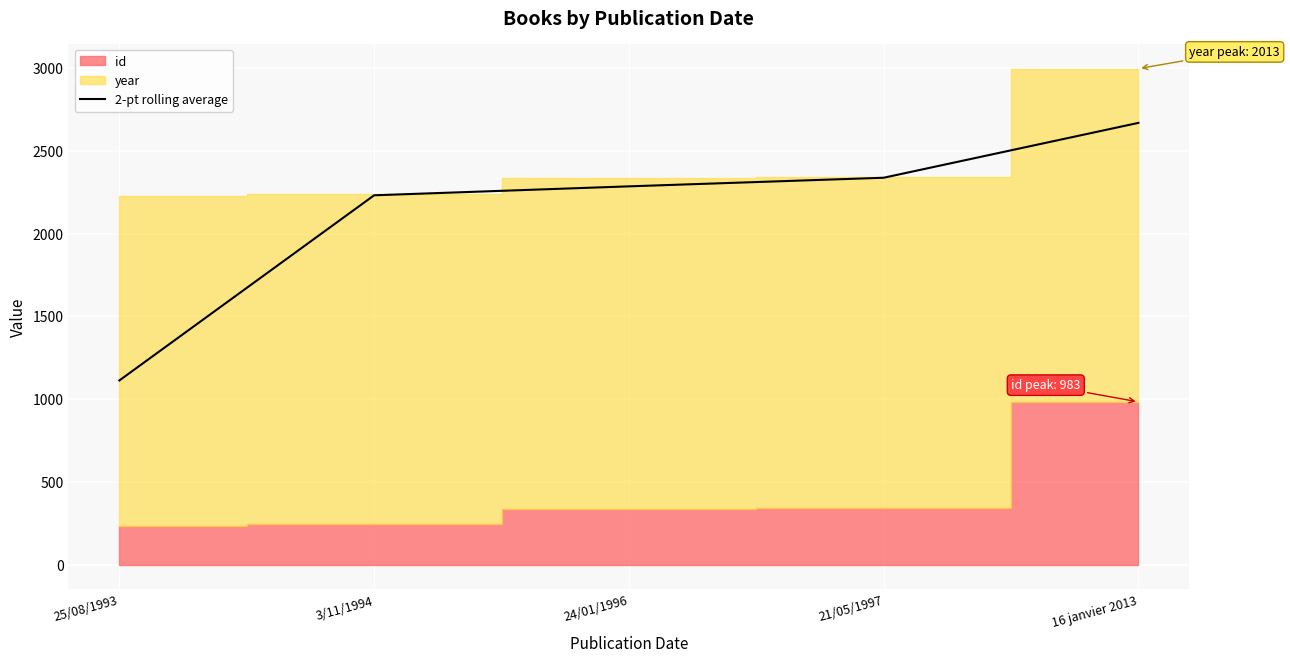

What is the change in value from 3/11/1994 to 16 janvier 2013?

+437.5